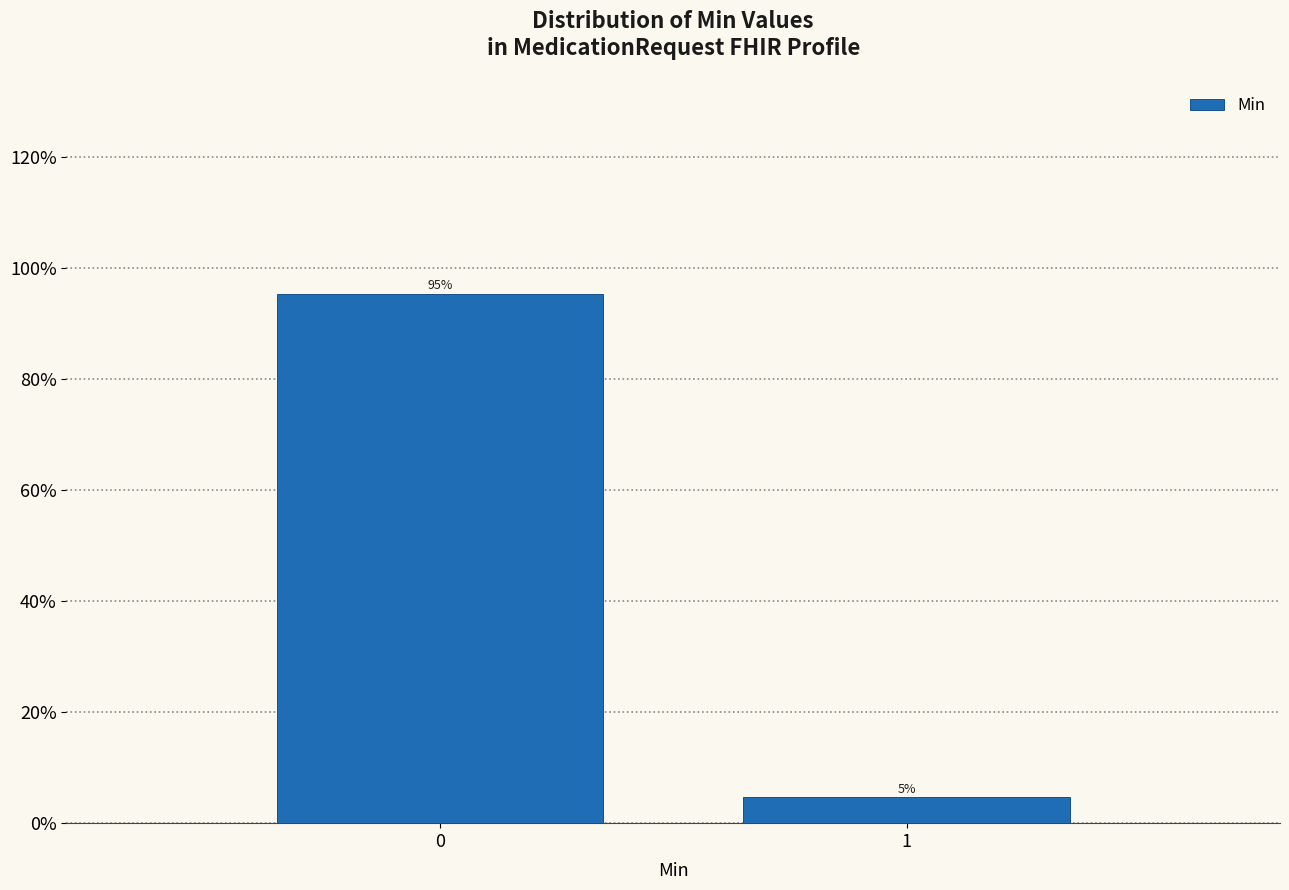

What is the sum of the values at 0 and 1?

100.0